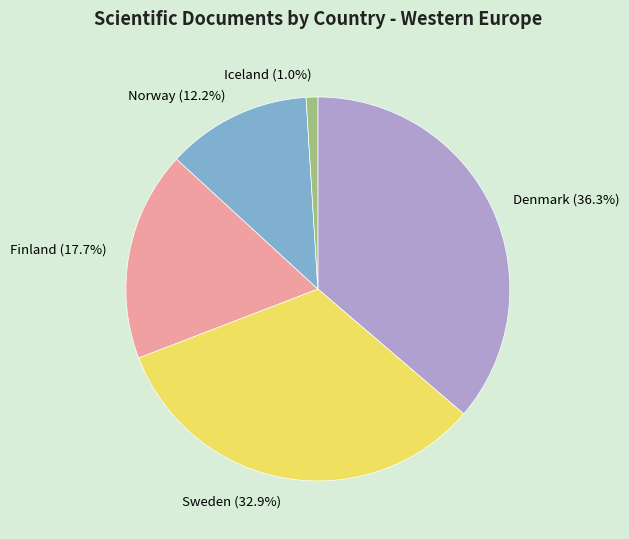

Do Finland and Iceland together represent more than half of the pie?

No